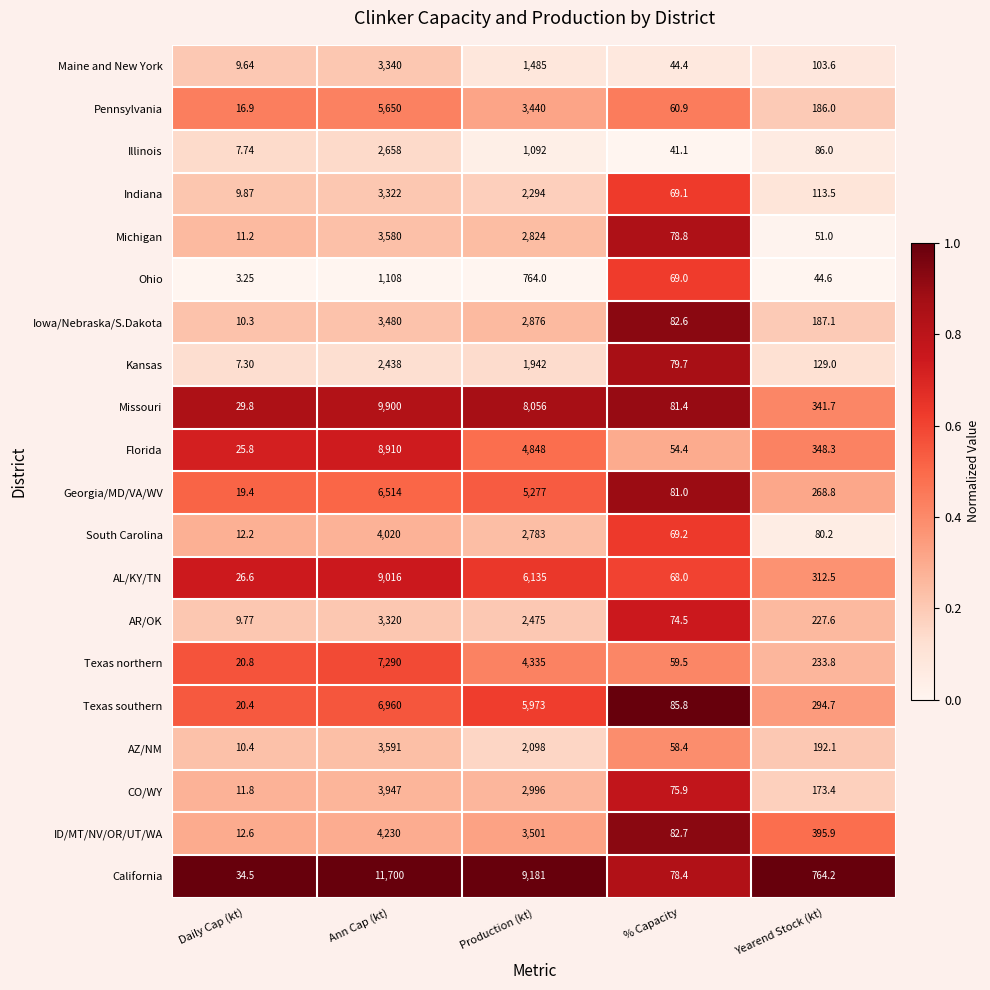

At Production (kt), list the series in order from smallest to largest.

Ohio, Illinois, Maine and New York, Kansas, AZ/NM, Indiana, AR/OK, South Carolina, Michigan, Iowa/Nebraska/S.Dakota, CO/WY, Pennsylvania, ID/MT/NV/OR/UT/WA, Texas northern, Florida, Georgia/MD/VA/WV, Texas southern, AL/KY/TN, Missouri, California